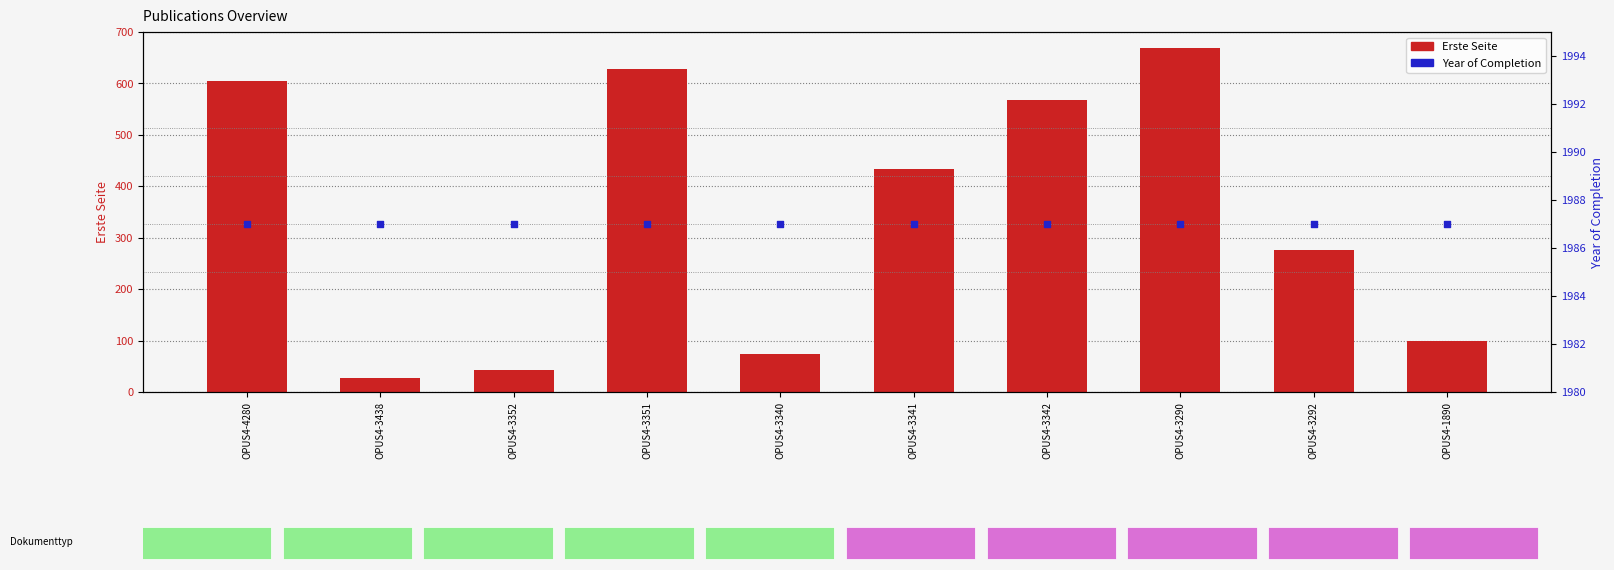

What are all the series names shown in the legend?

Erste Seite, Year of Completion